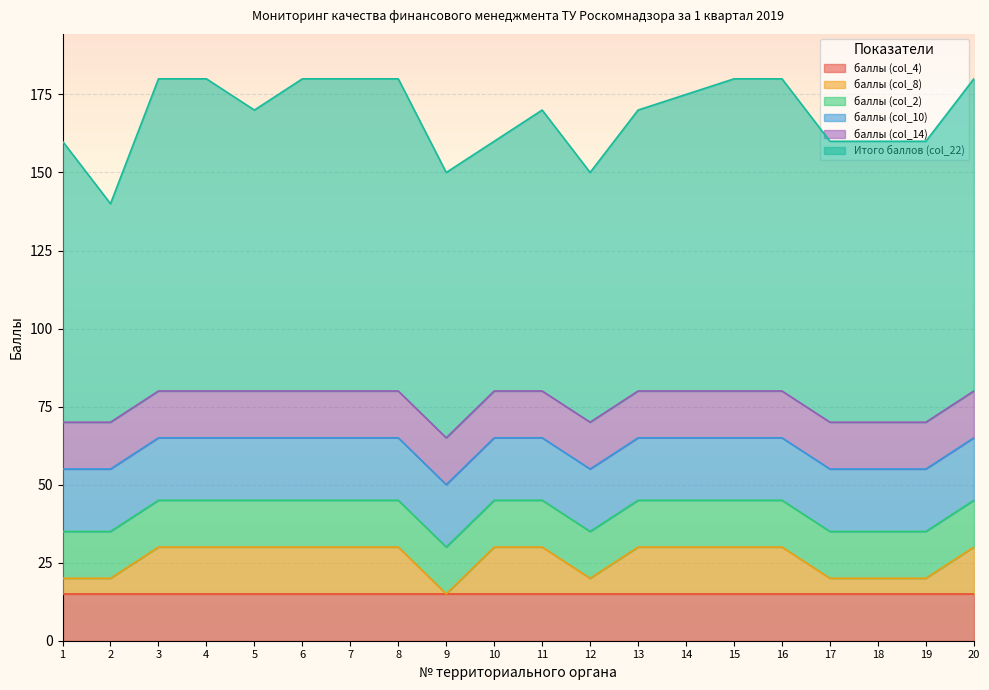

List the series in order of their peak value, lowest first.

баллы (col_4), баллы (col_8), баллы (col_2), баллы (col_14), баллы (col_10), Итого баллов (col_22)